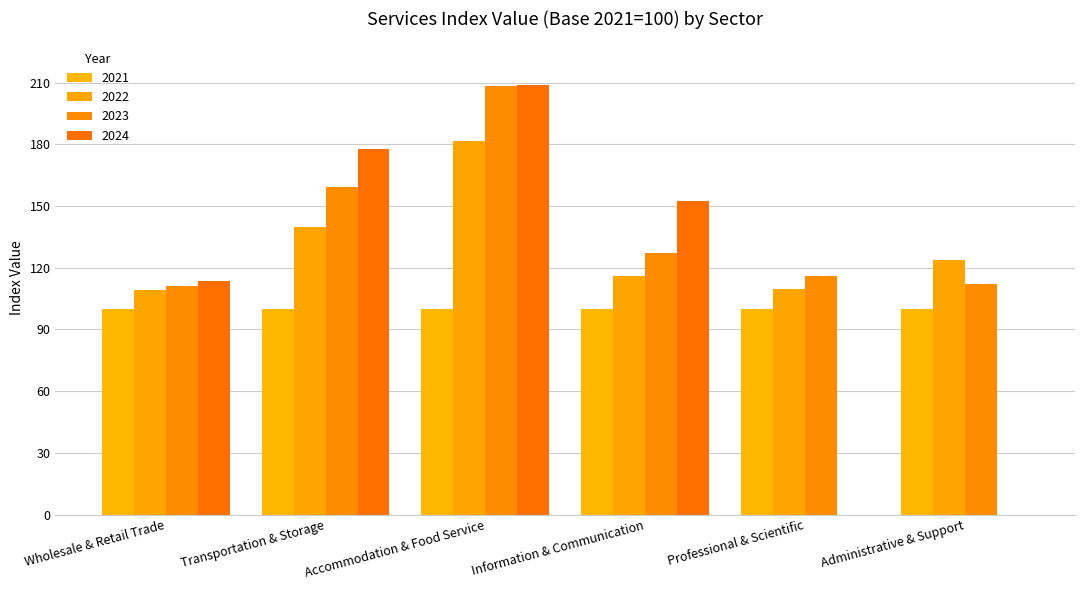

What is the maximum value shown in the chart?

208.8